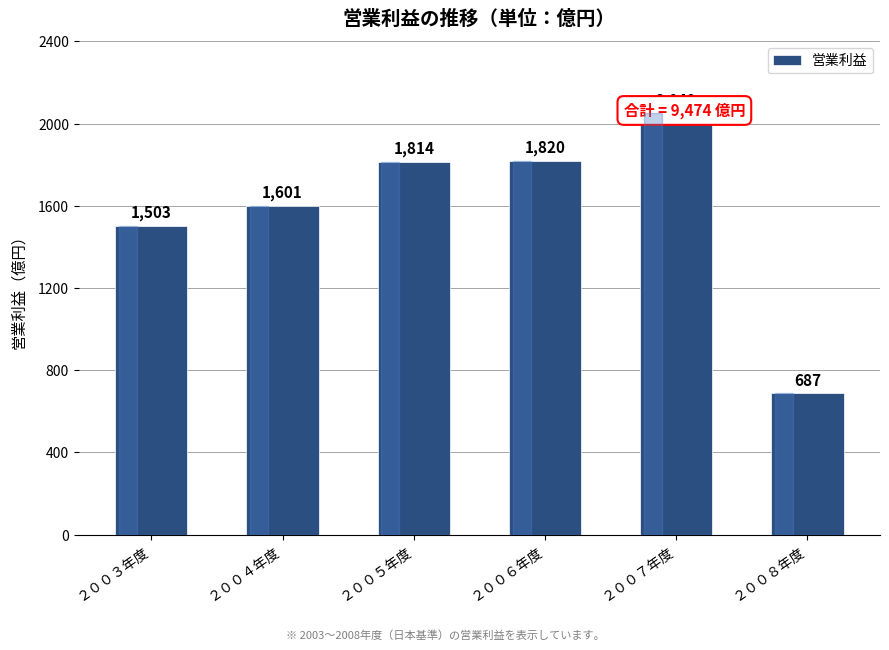

What is the label of the 3rd bar from the left?

２００５年度